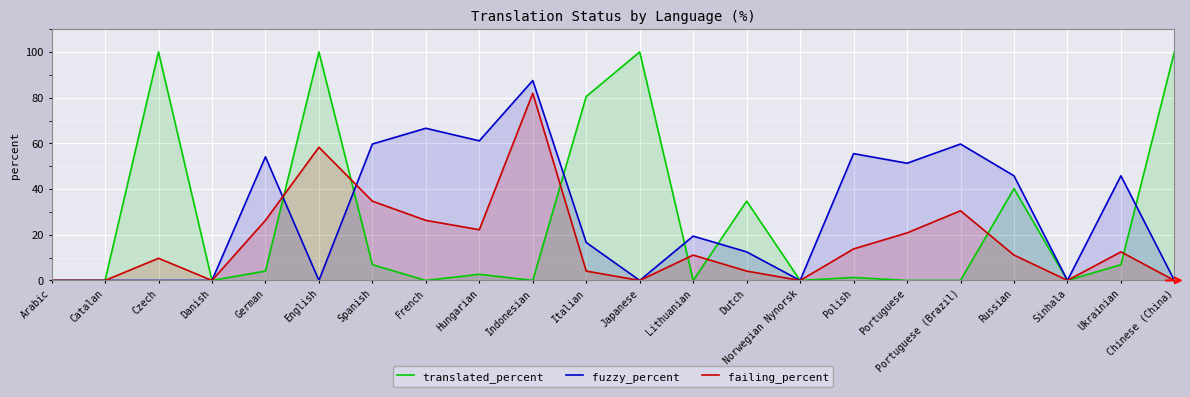

At which label does fuzzy_percent first exceed 19?

German